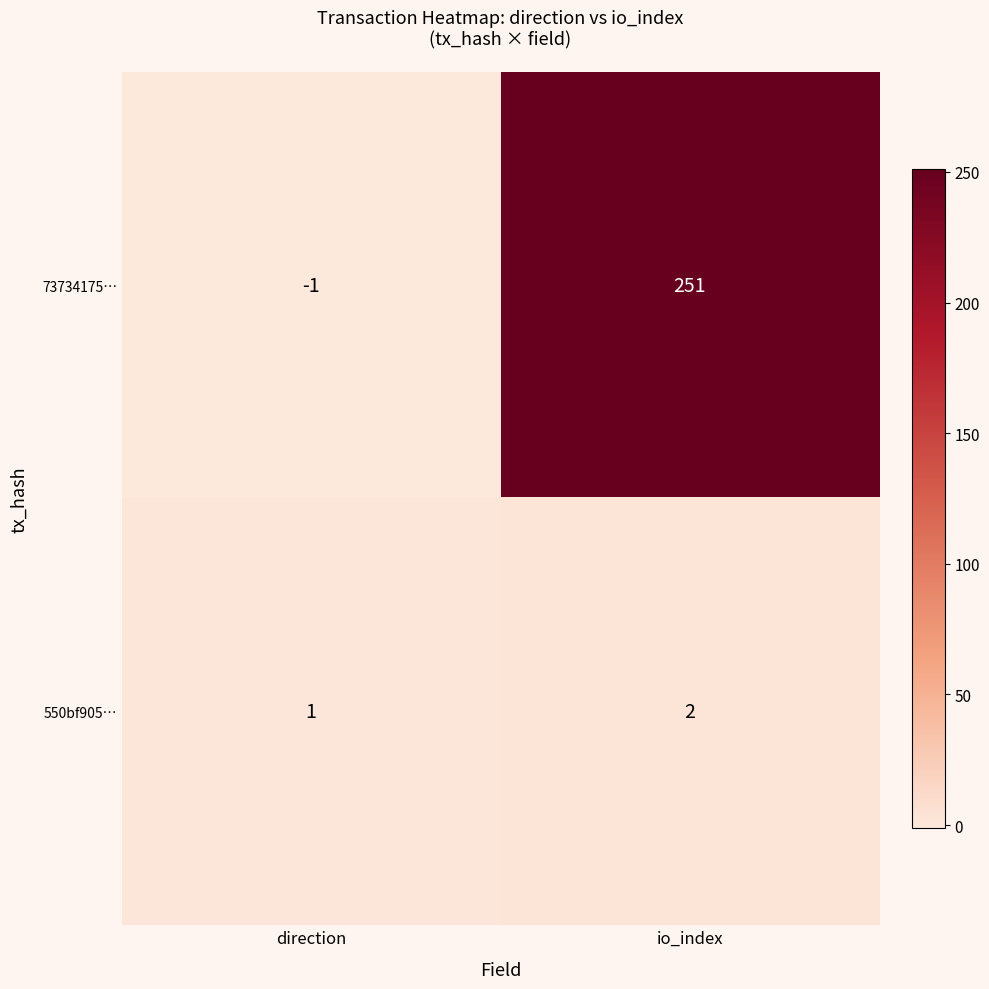

True or false: 73734175… has a value of 251 at io_index.

True